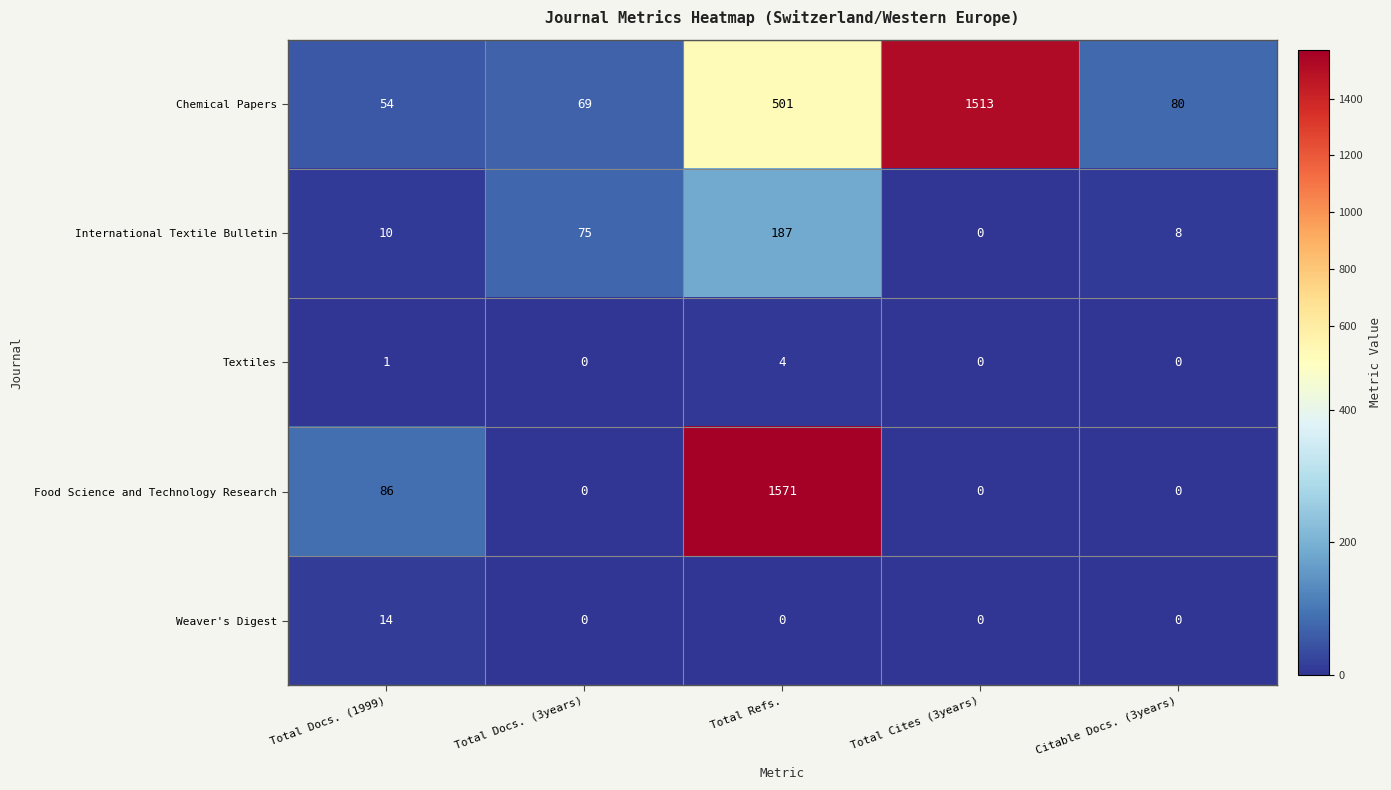

At how many categories does at least one series exceed 450?

2